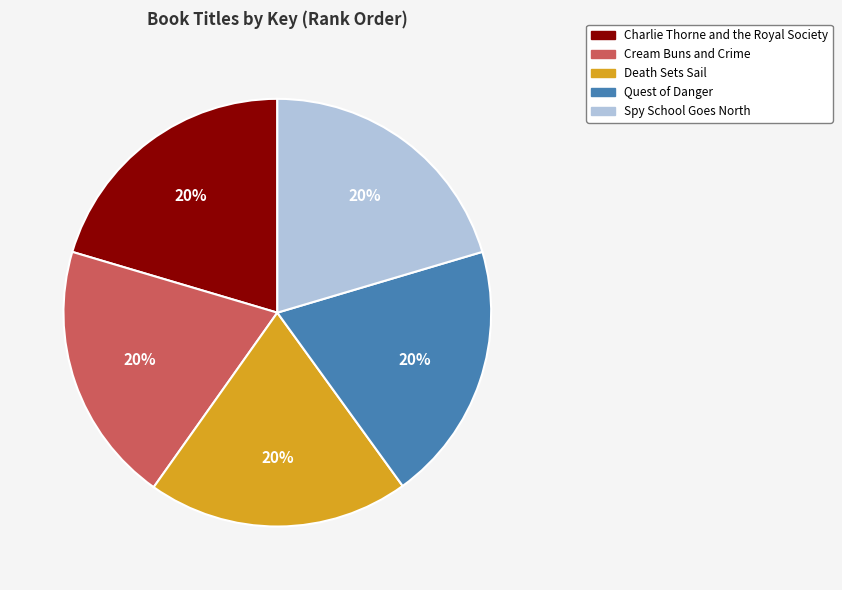

How many slices are in this pie chart?

5